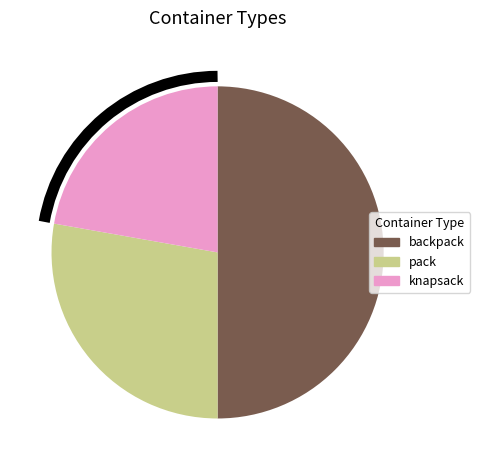

Is the sum of backpack and pack greater than half?

Yes